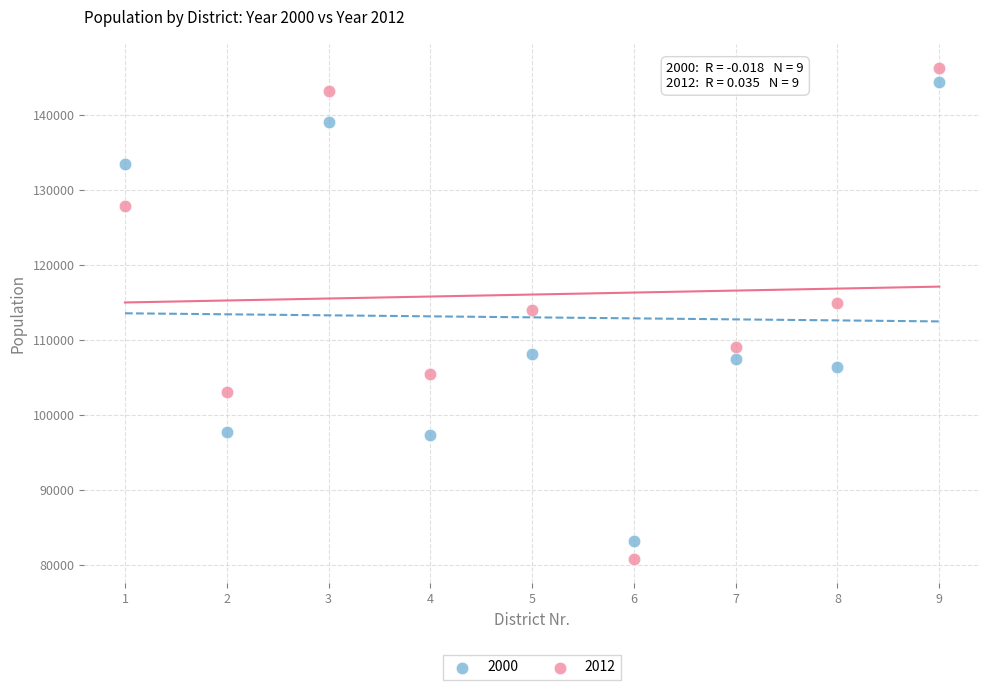

Which series reaches the minimum Y coordinate?

2012